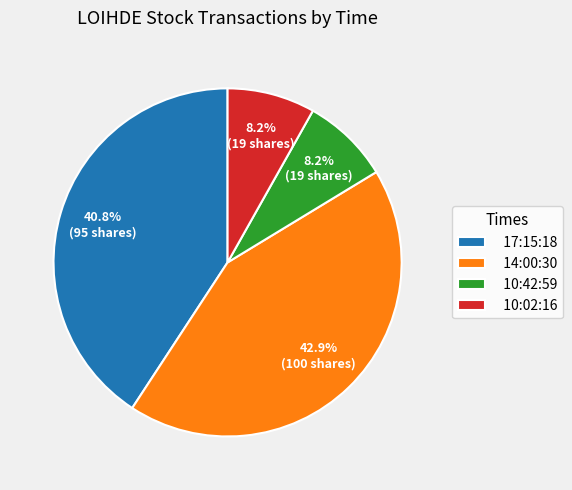

Is it true that 14:00:30 is 43% of the pie?

True